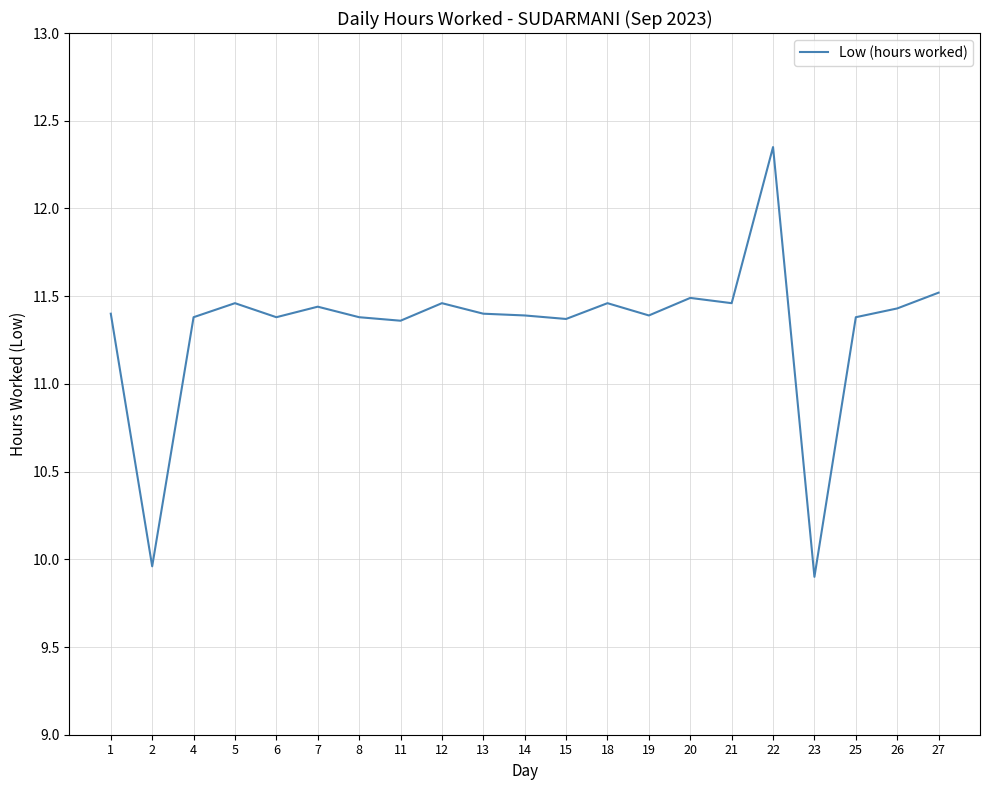

Does the chart have visible grid lines?

Yes